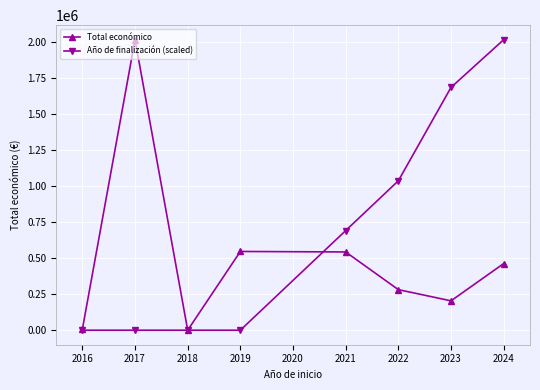

The value of Año de finalización (scaled) at 2022 is 1035326.3. True or false?

True